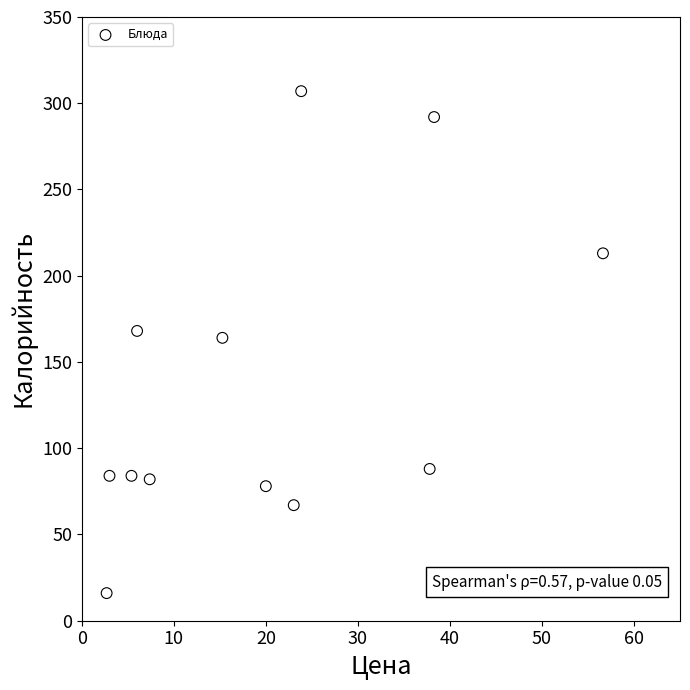

What is the average Y value?

137